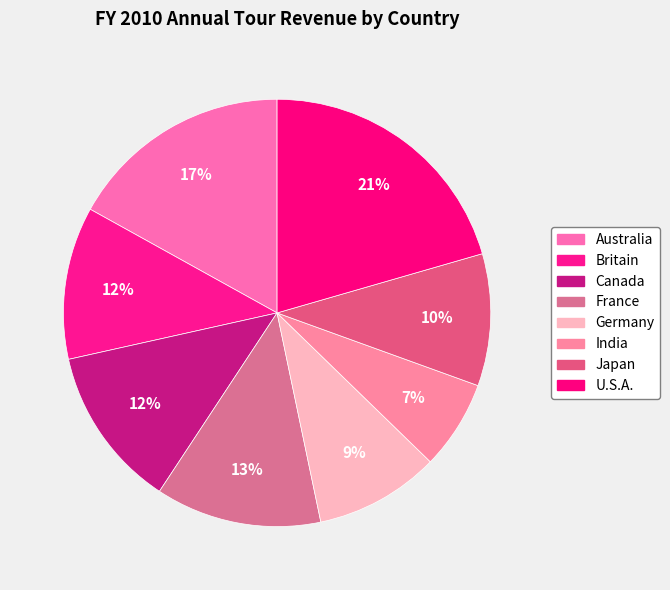

Count the number of slices in the pie.

8